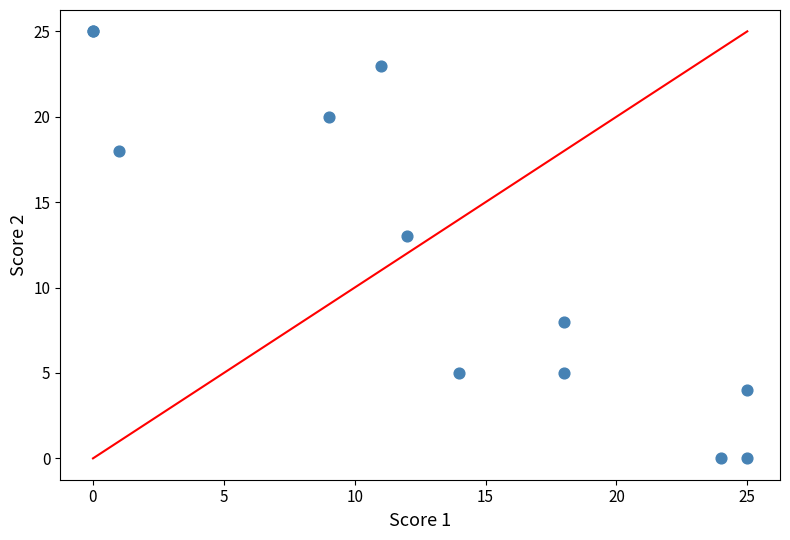

What Y value in the scatter plot is closest to 12?

13